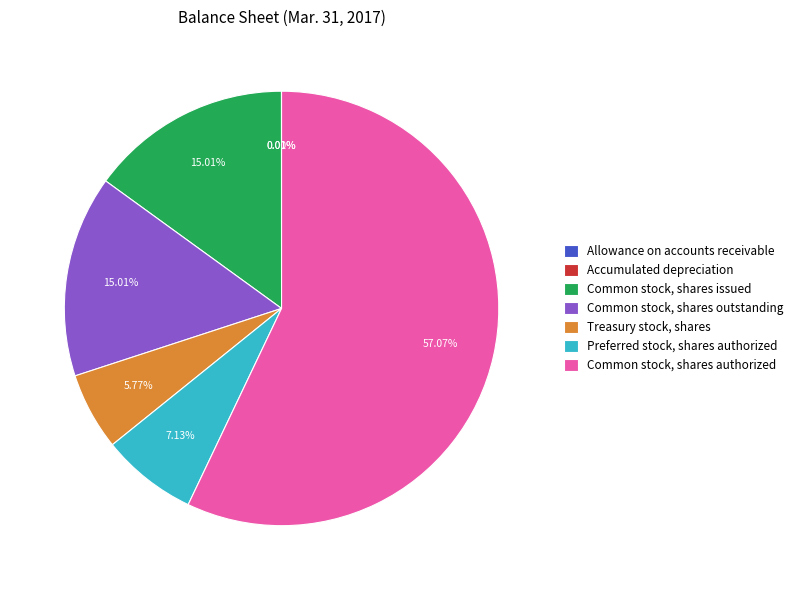

Is the sum of Treasury stock, shares and Common stock, shares outstanding greater than half?

No